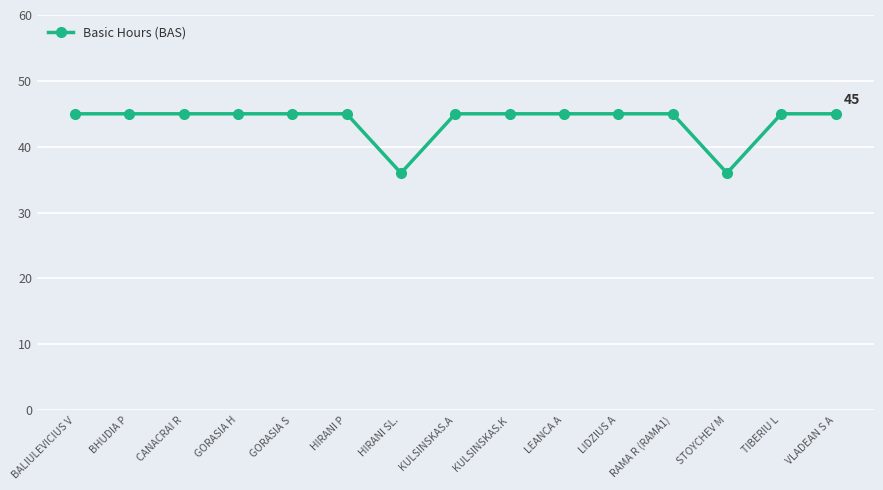

What is the label of the 10th point from the left?

LEANCA A